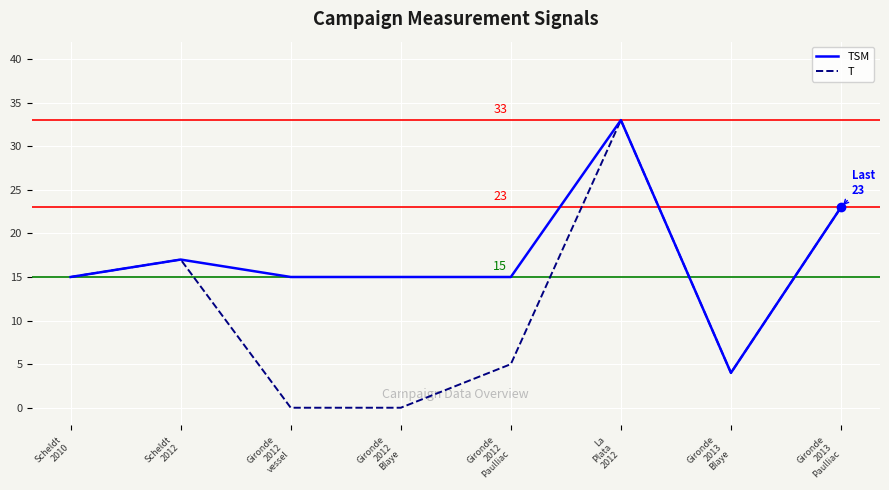

List the series in order of their overall mean, highest first.

TSM, T